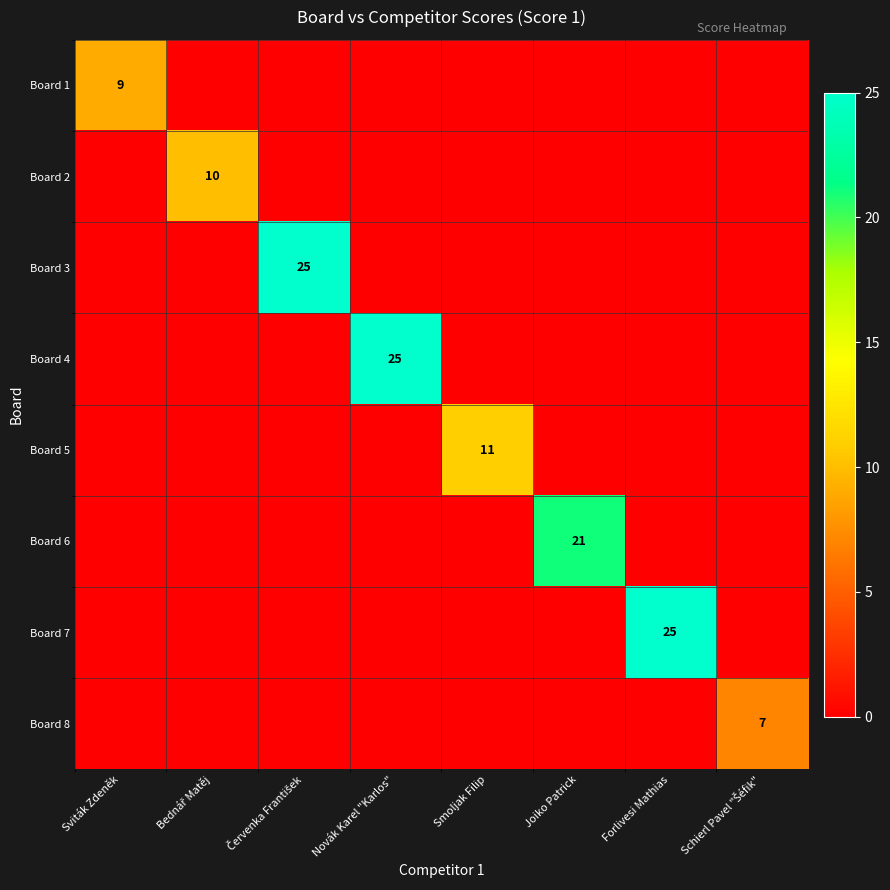

Which label corresponds to the largest value in the chart?

Červenka František